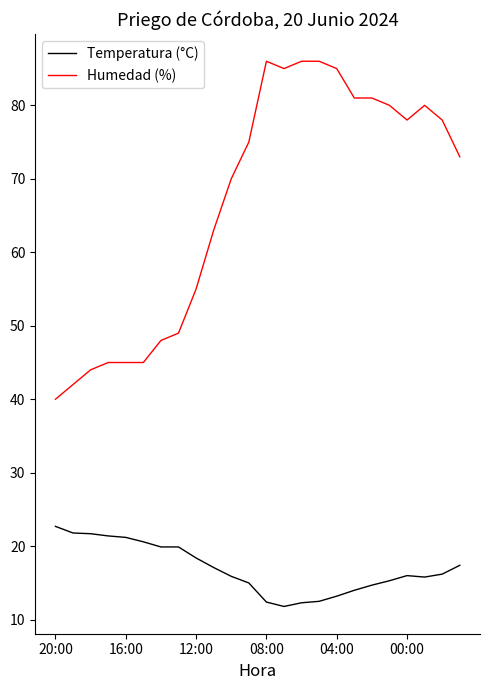

Which series has the widest spread of values?

Humedad (%)